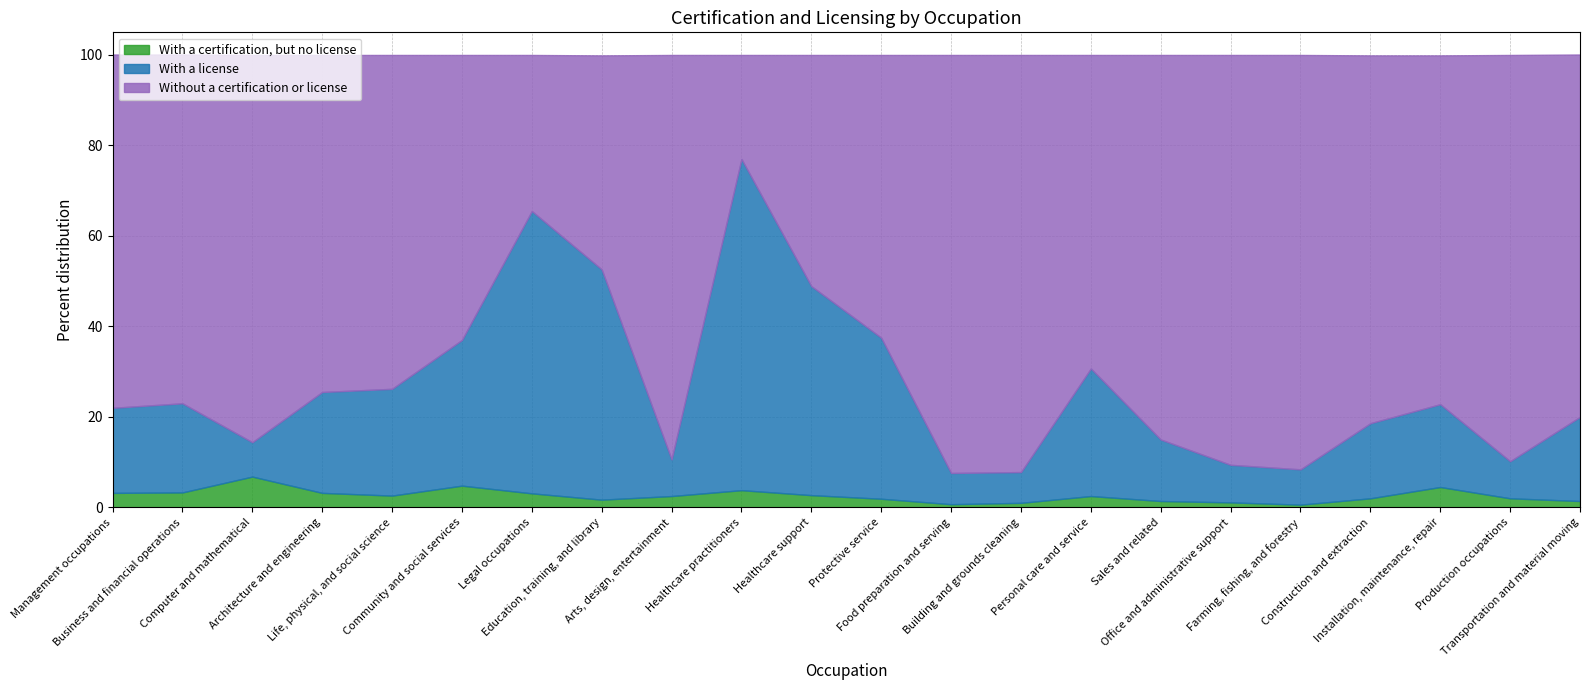

In With a license, how many points are higher than both neighbors (excluding endpoints)?

5